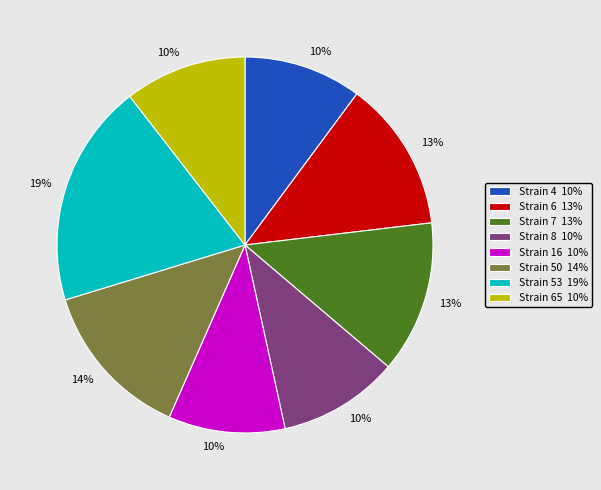

To the nearest percent, what percentage of the pie is Strain 8 10%?

10%